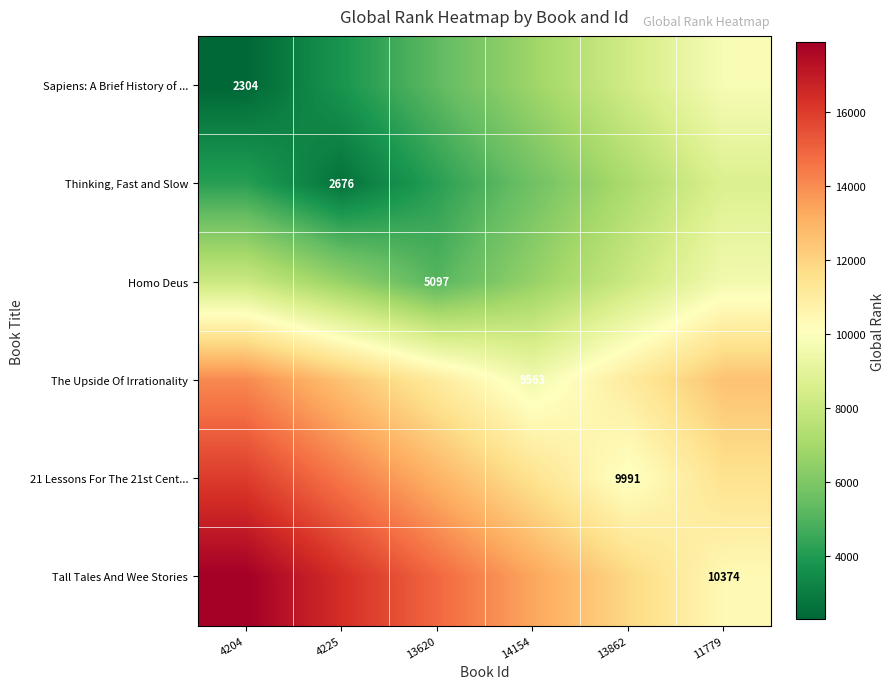

What is the total value across all series at 13620?

53505